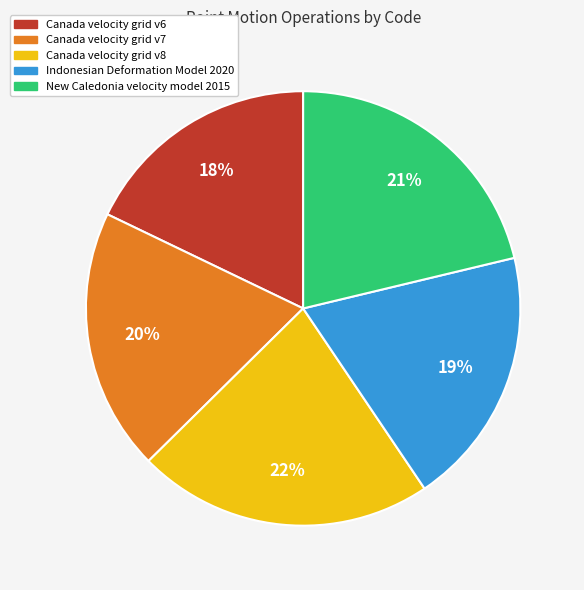

Is the sum of Indonesian Deformation Model 2020 and Canada velocity grid v7 greater than half?

No